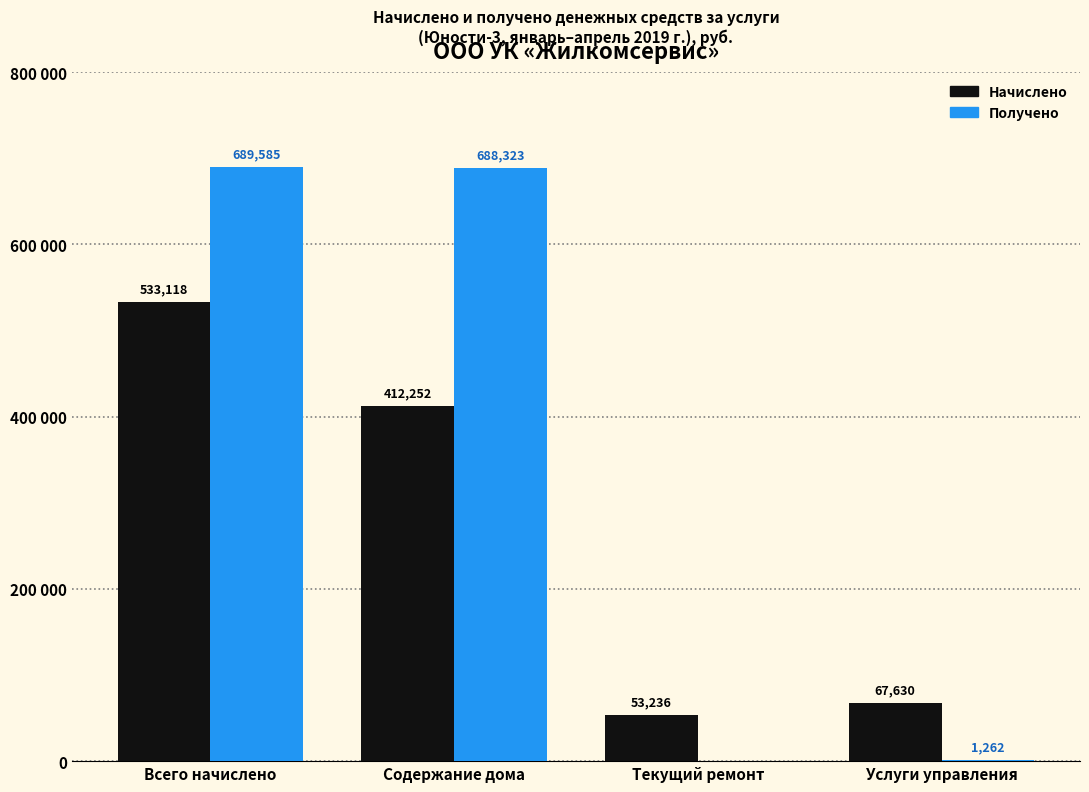

The Получено series shows 0.0 at Текущий ремонт. True or false?

True